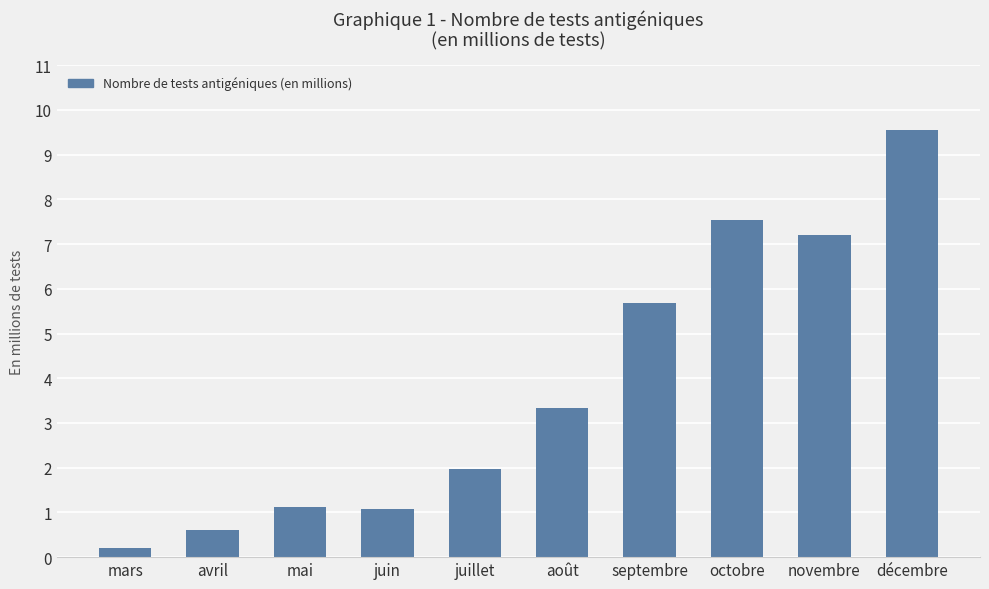

What position from the right is juin?

7